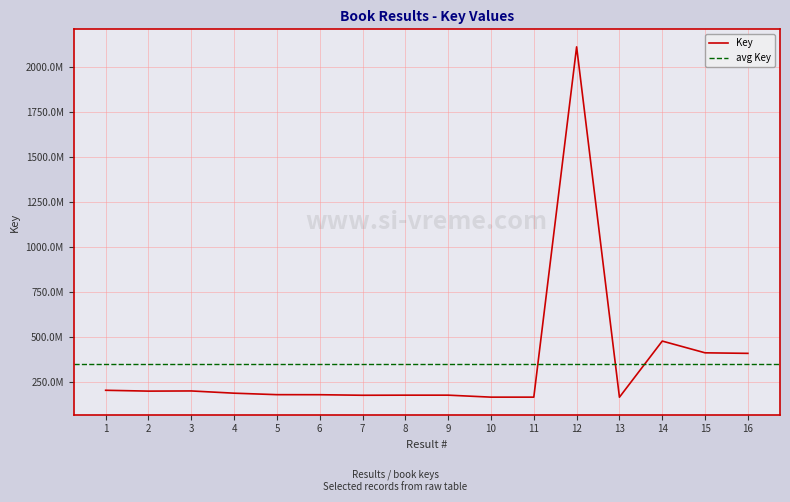

At which category does the data reach its first local peak?

3